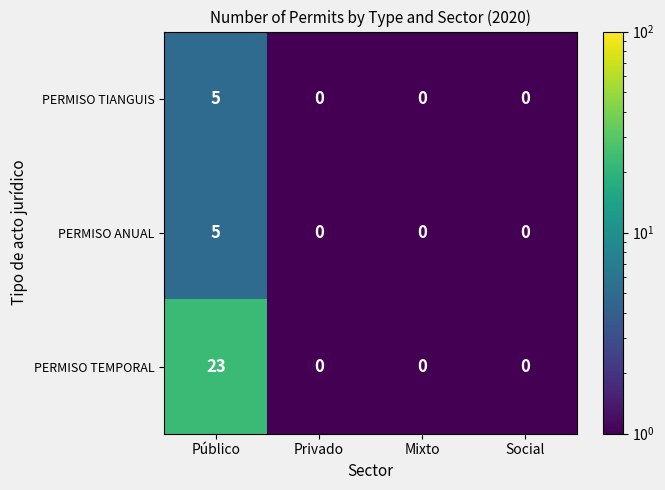

At which category is the sum across all series the highest?

Público